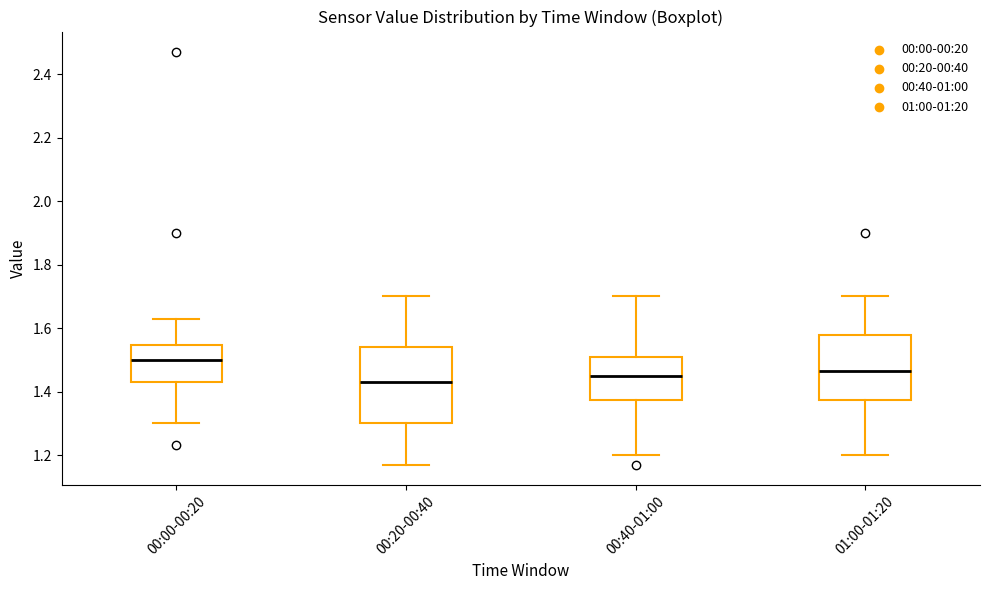

Reading left to right, transcribe this box plot: for each box, give where its median line is, the range the box spans, and where its two whiskers end, as read against the y-axis. The values are not printed on the chart, so give them approximately, as read against the axis.

00:00-00:20: median 1.50, box 1.44 to 1.54, whiskers 1.30 to 1.64
00:20-00:40: median 1.44, box 1.30 to 1.54, whiskers 1.18 to 1.70
00:40-01:00: median 1.46, box 1.38 to 1.50, whiskers 1.20 to 1.70
01:00-01:20: median 1.46, box 1.38 to 1.58, whiskers 1.20 to 1.70